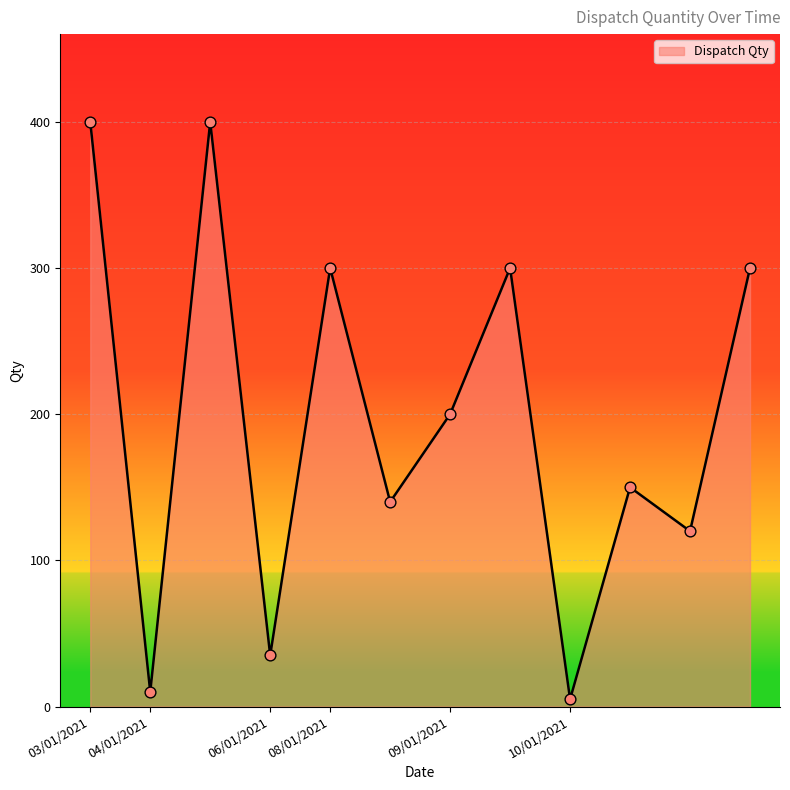

What is the difference between the maximum and minimum values?

395